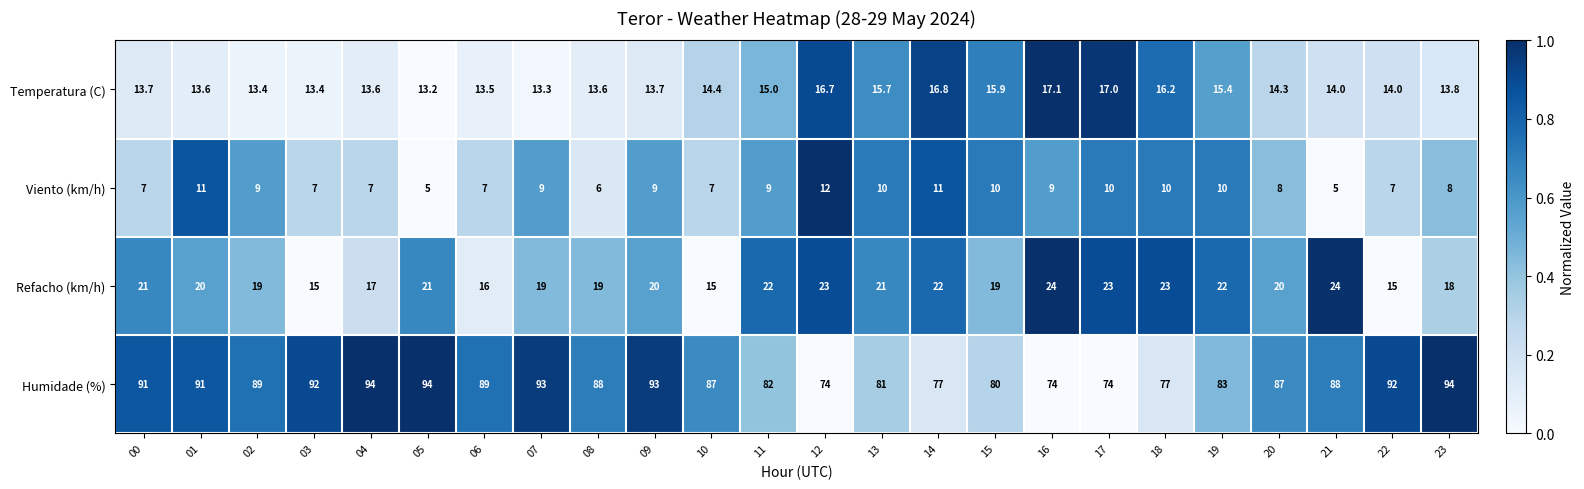

How many Refacho (km/h) values are between 19 and 22?

13